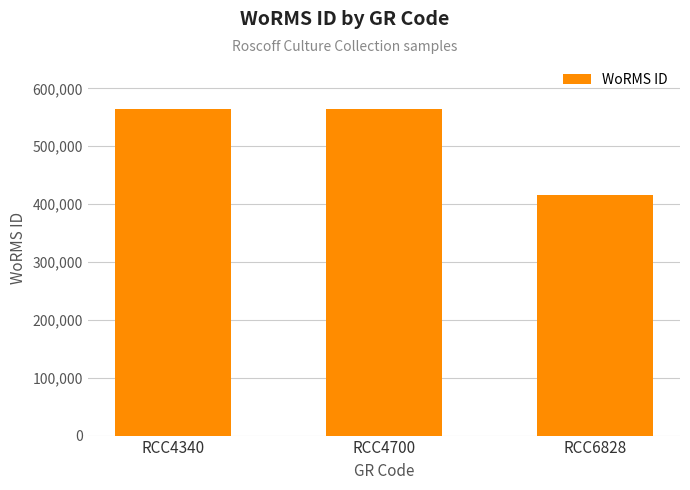

Count the values in the range 415091 to 564479.

3